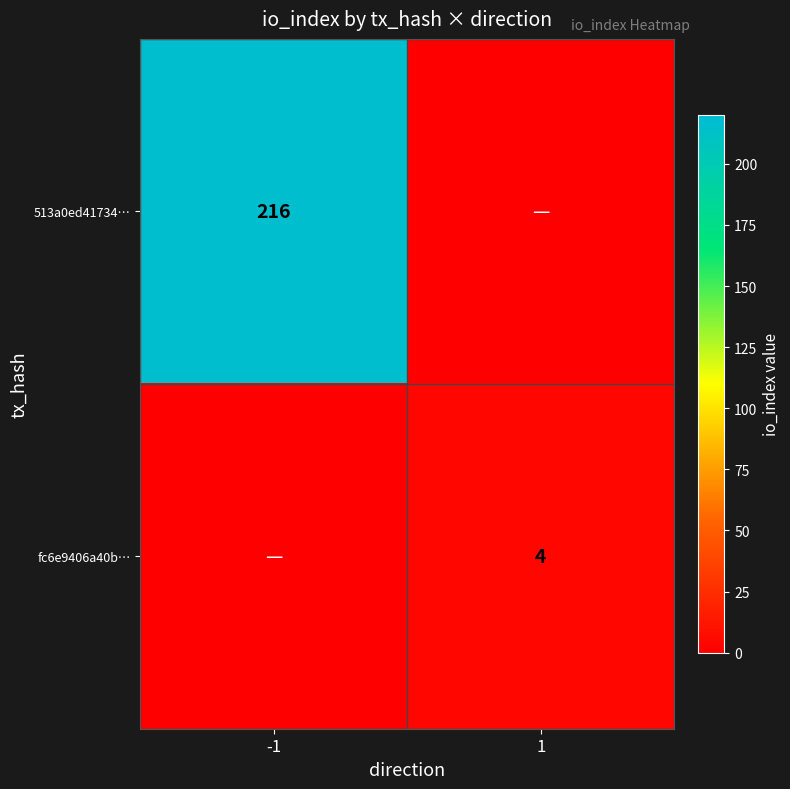

Is it true that 513a0ed41734… equals 216 at -1?

True